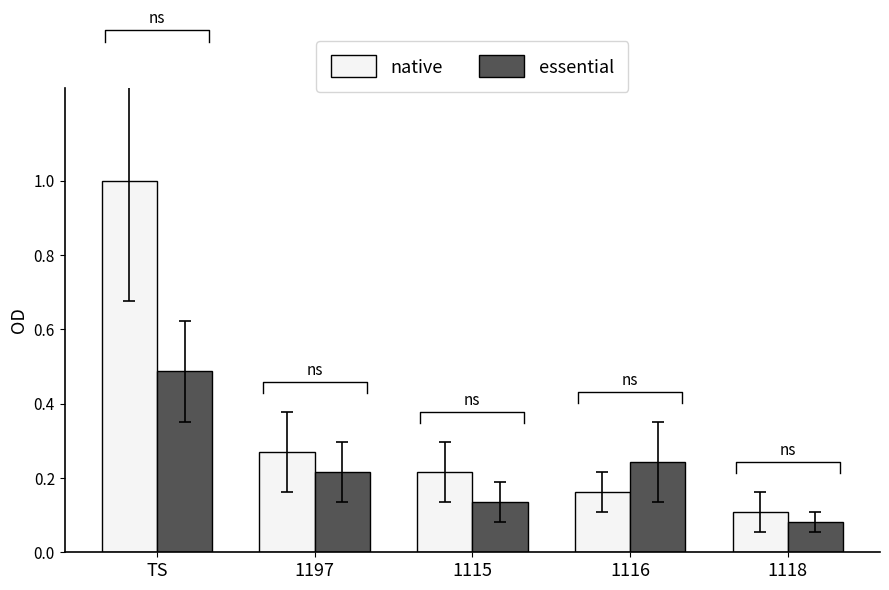

At which category is the sum across all series the highest?

TS